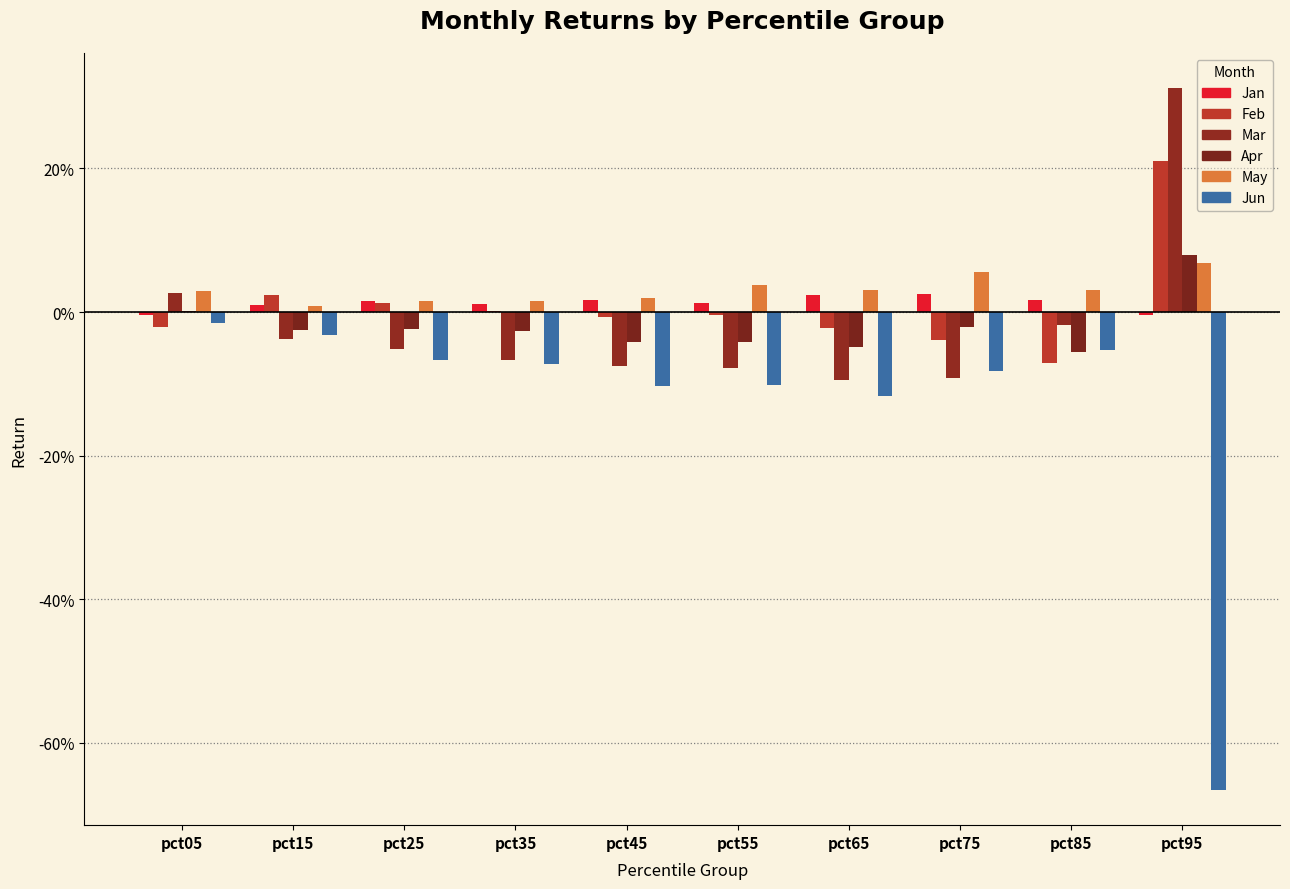

What value does the Mar series have at pct35?

-0.1